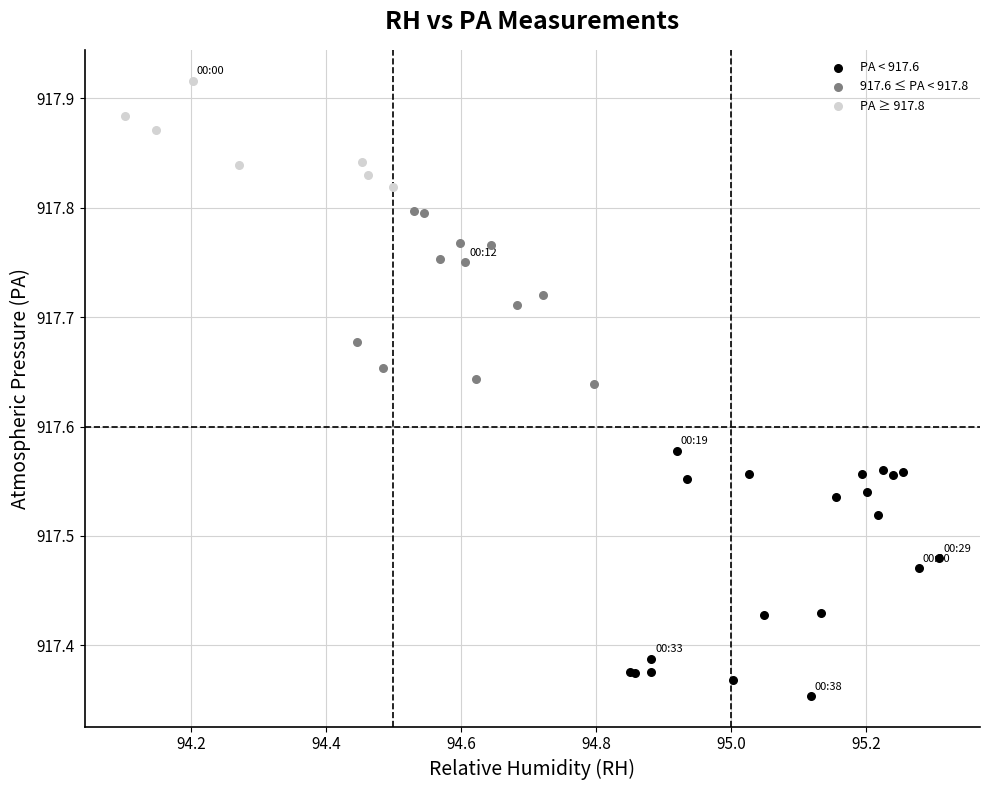

Which series contains the lowest Y value?

PA < 917.6